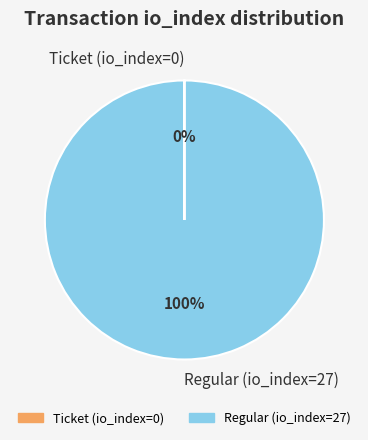

Does any single category account for the majority?

Yes